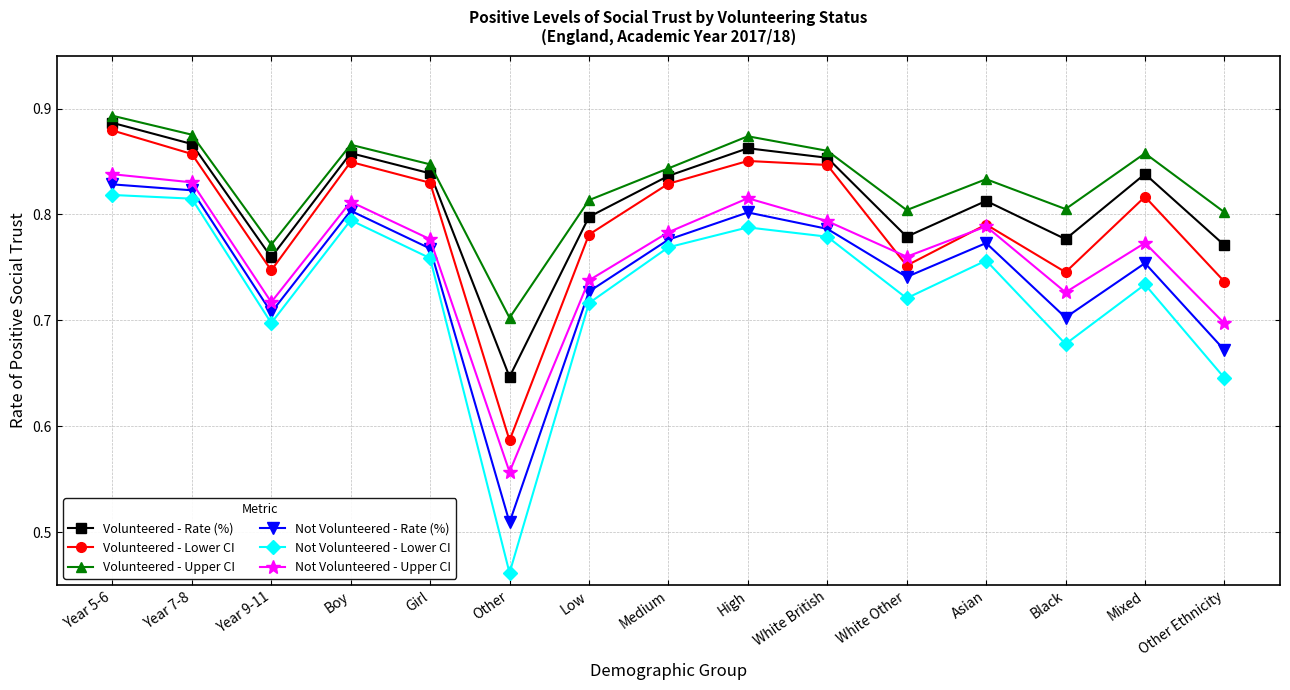

Where is the first local minimum for Not Volunteered - Rate (%)?

Year 9-11